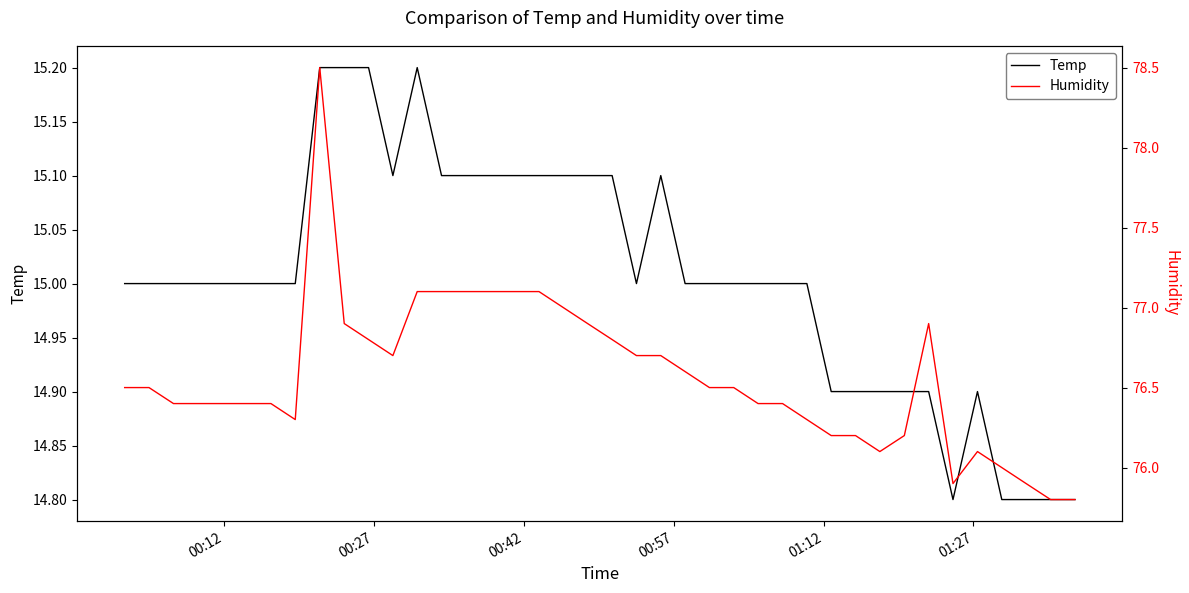

Rank the series by their maximum value, from lowest to highest.

Temp, Humidity